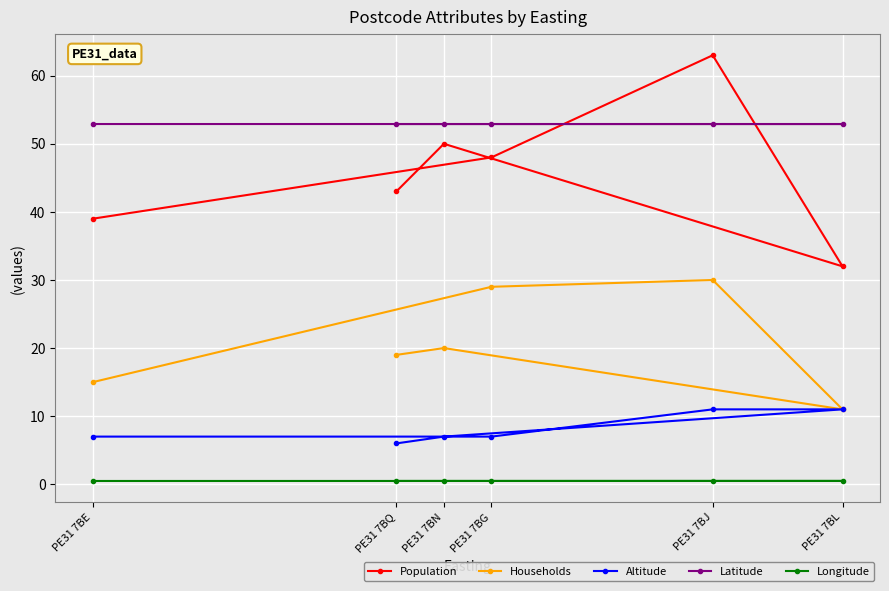

Reading right to left, transcribe all the data shown in this chart.

Population: PE31 7BL=32.0	PE31 7BJ=63.0	PE31 7BG=48.0	PE31 7BN=50.0	PE31 7BQ=43.0	PE31 7BE=39.0
Households: PE31 7BL=11.0	PE31 7BJ=30.0	PE31 7BG=29.0	PE31 7BN=20.0	PE31 7BQ=19.0	PE31 7BE=15.0
Altitude: PE31 7BL=11.0	PE31 7BJ=11.0	PE31 7BG=7.0	PE31 7BN=7.0	PE31 7BQ=6.0	PE31 7BE=7.0
Latitude: PE31 7BL=52.9	PE31 7BJ=52.9	PE31 7BG=52.9	PE31 7BN=52.9	PE31 7BQ=52.9	PE31 7BE=52.9
Longitude: PE31 7BL=0.5	PE31 7BJ=0.5	PE31 7BG=0.5	PE31 7BN=0.5	PE31 7BQ=0.5	PE31 7BE=0.5